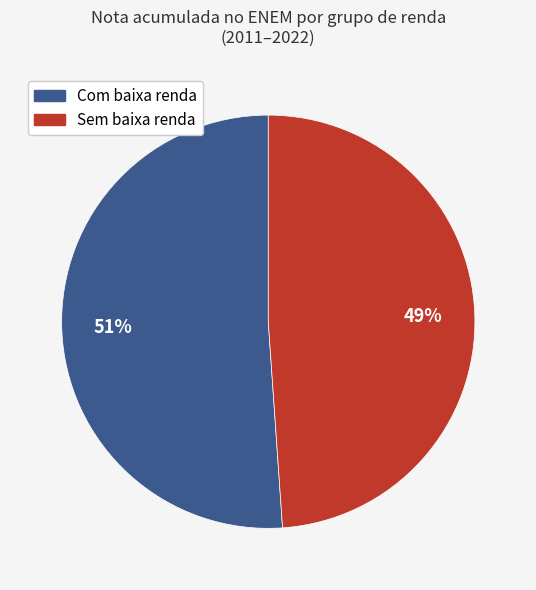

To the nearest percent, what is the difference between the largest and smallest slice percentages?

2%